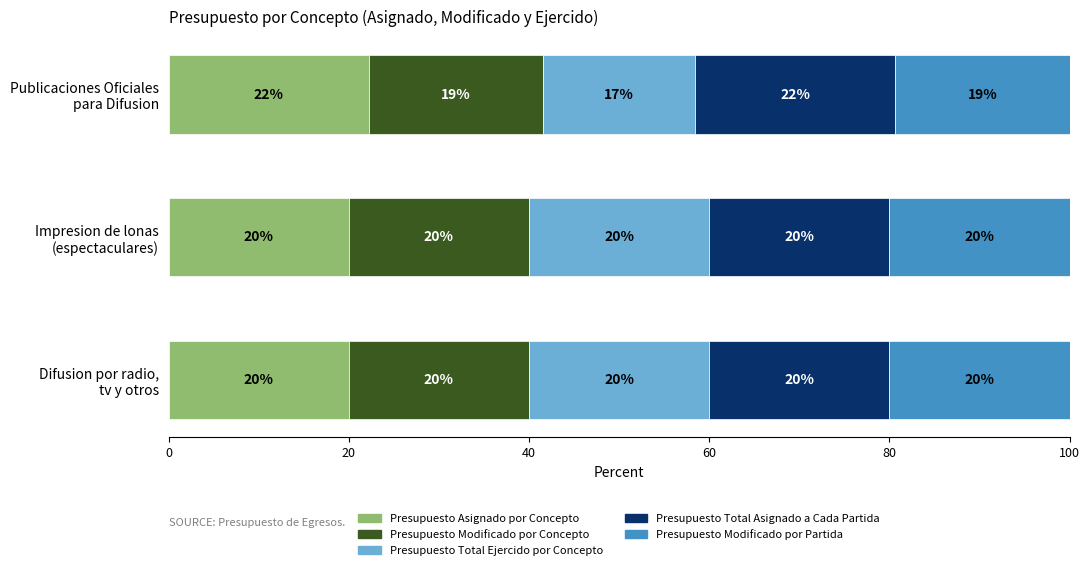

What is the highest value of the Presupuesto Asignado por Concepto series?

22.2